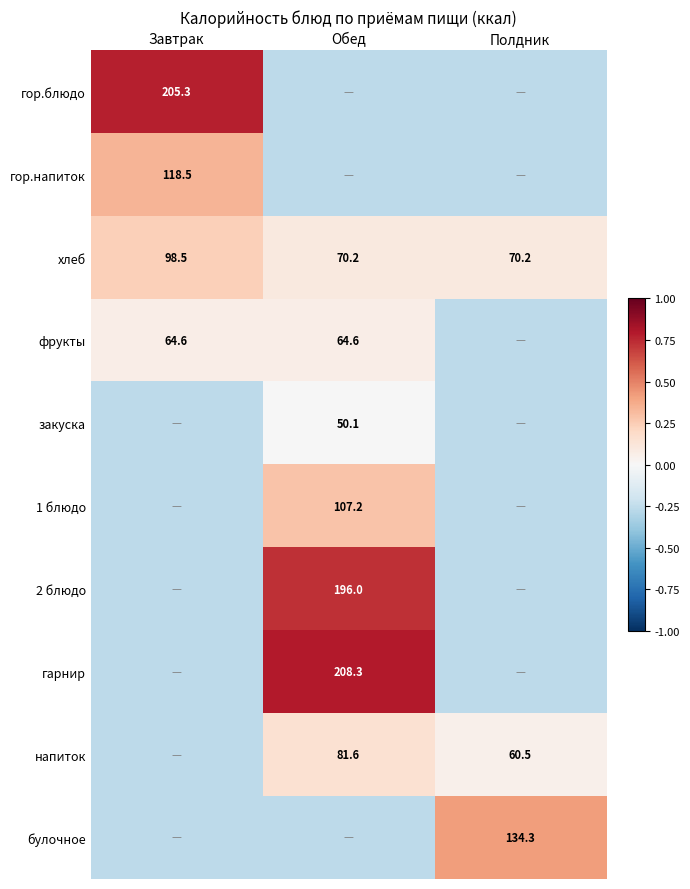

At which label does хлеб reach its peak?

Завтрак